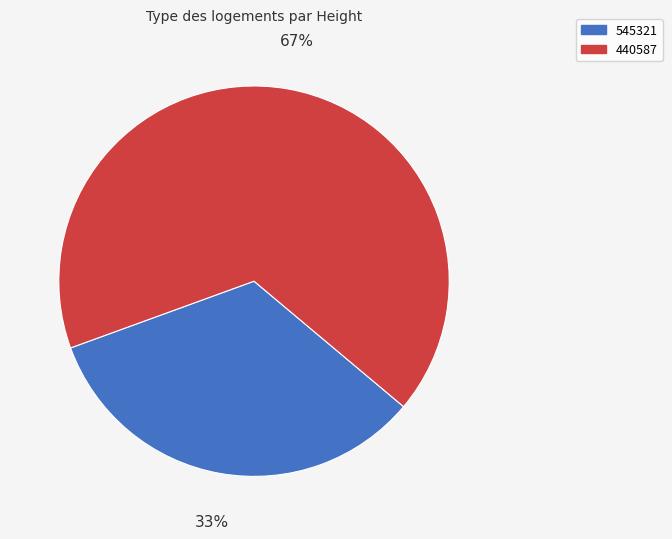

Which has a higher value, 440587 or 545321?

440587